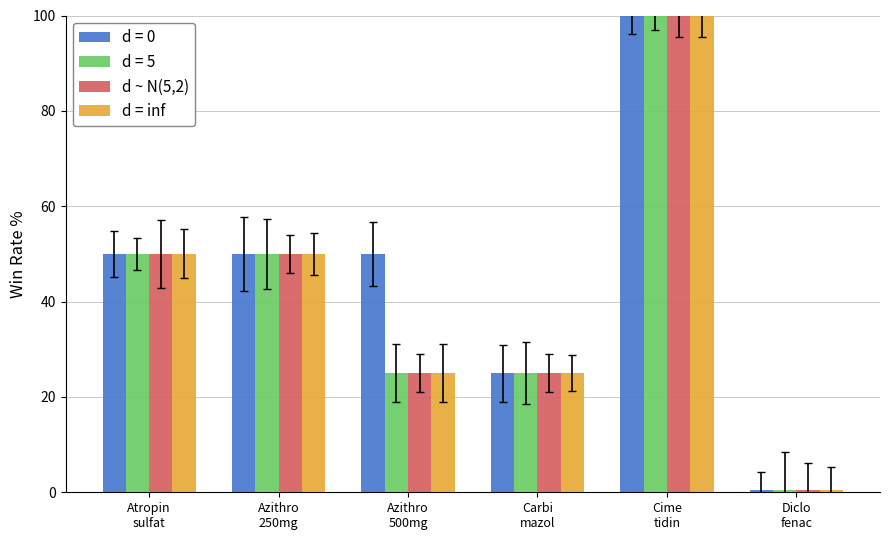

What is the average value of the d = inf series?

41.8